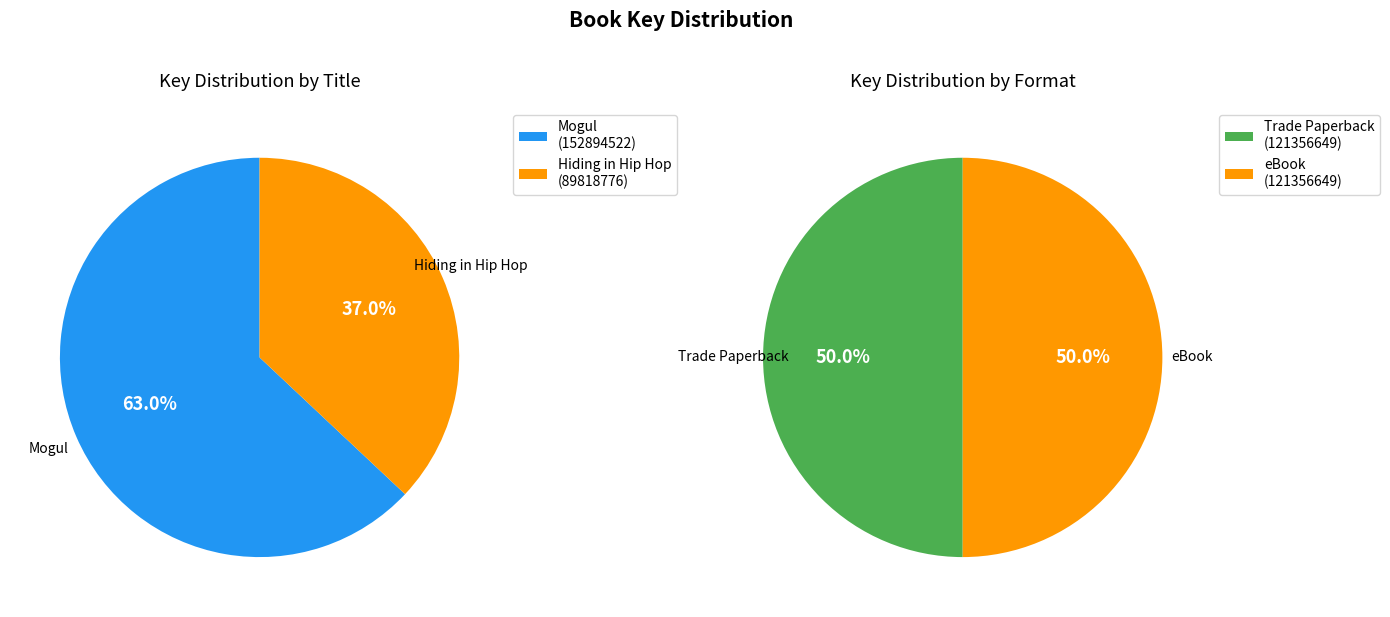

Is it true that Hiding in Hip Hop is 37% of the pie?

True